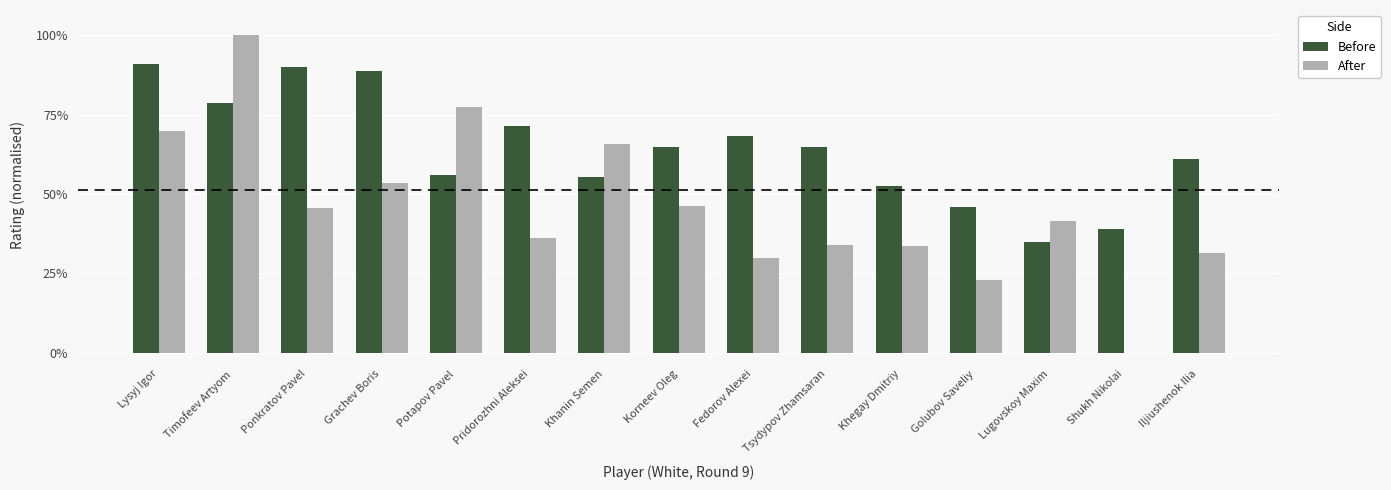

Are the bars horizontal?

No